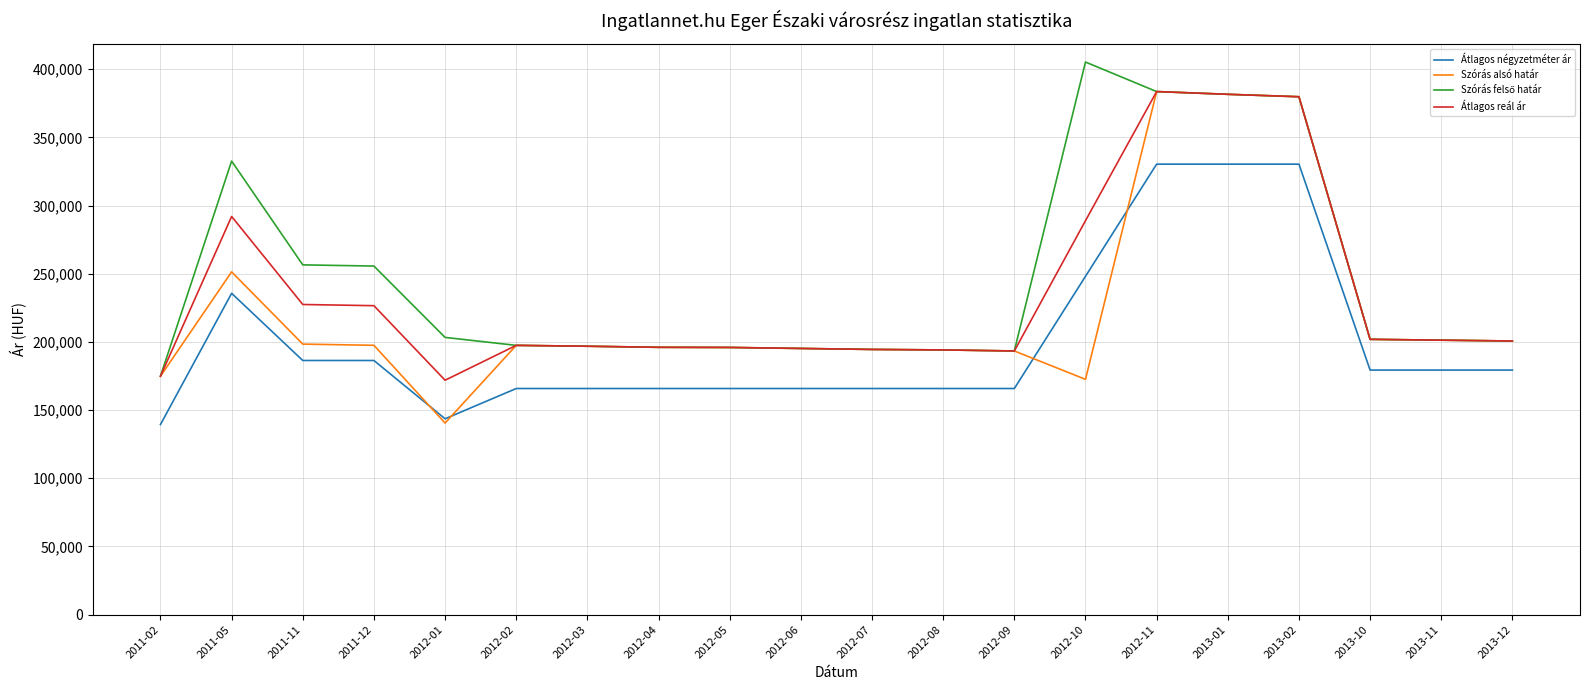

Where does the Szórás alsó határ series first go above 197473?

2011-05